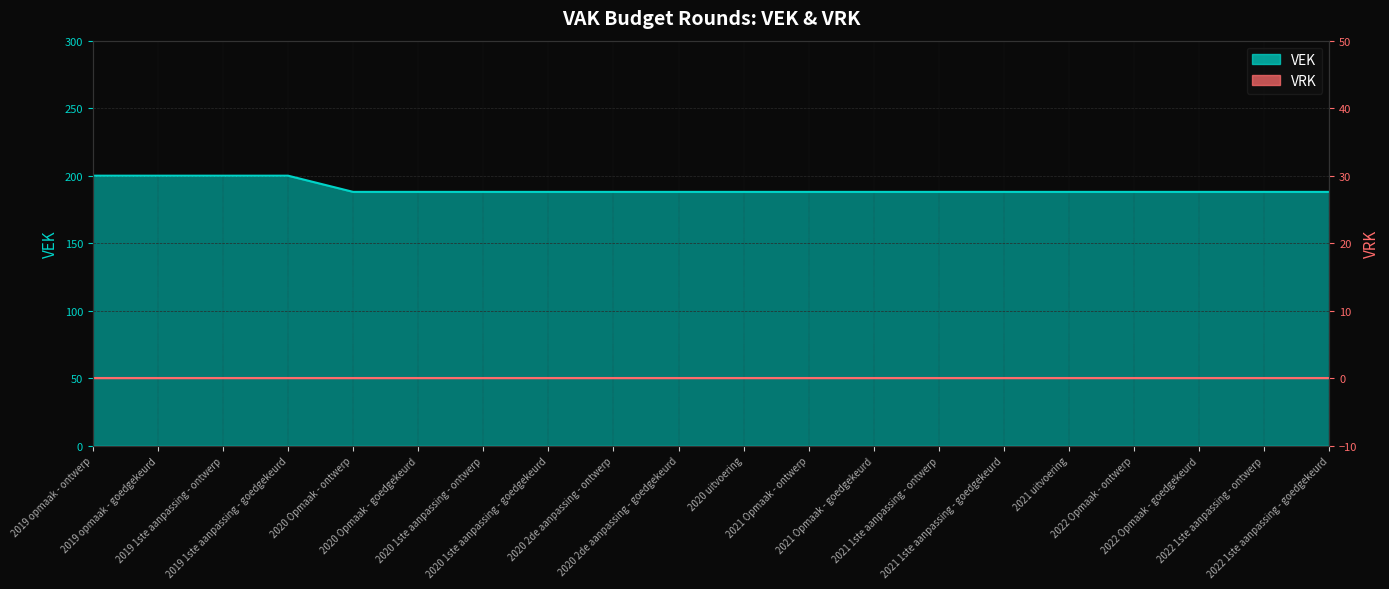

What is the maximum value shown in the chart?

200